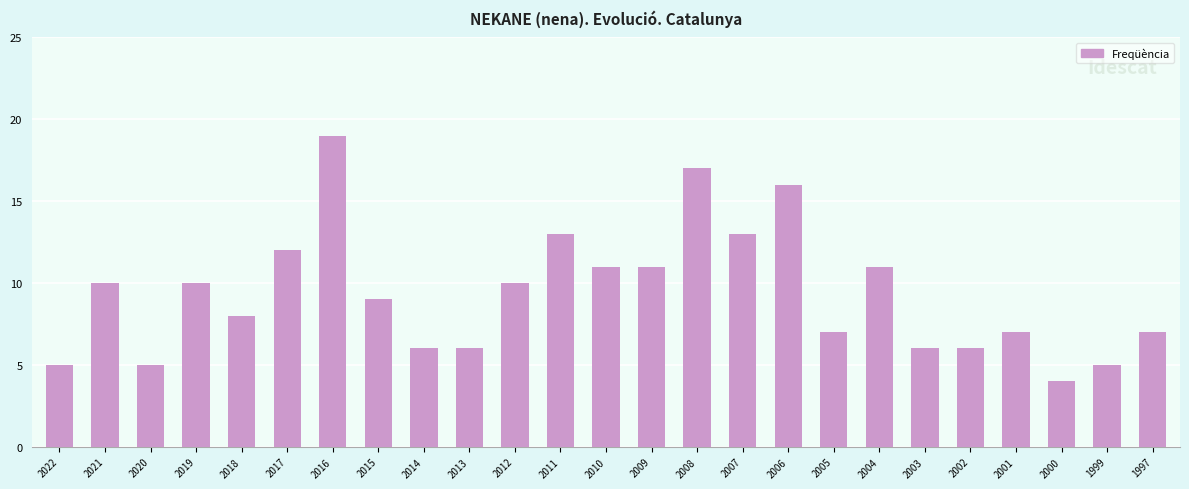

How many distinct data groups are displayed?

1